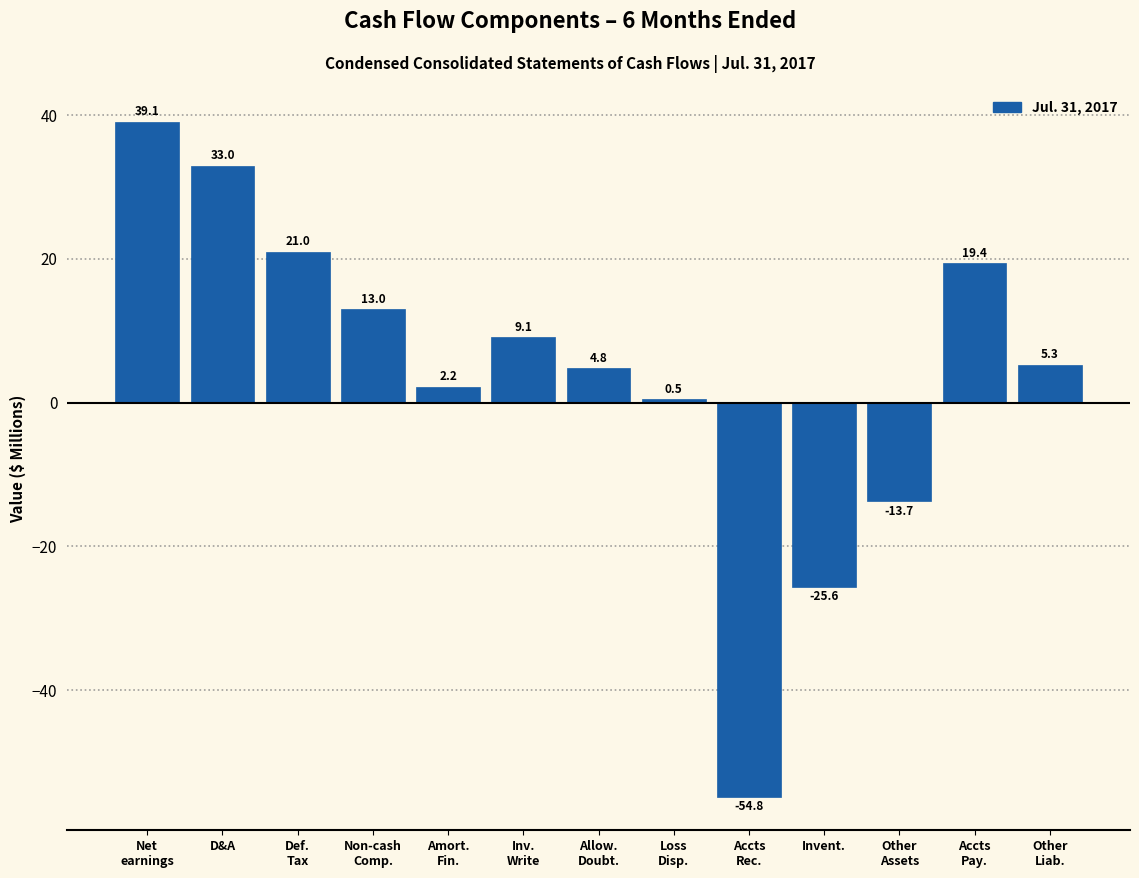

Reading left to right, what are all the values shown in this chart?

39.1	33.0	21.0	13.0	2.2	9.1	4.8	0.5	-54.8	-25.6	-13.7	19.4	5.3